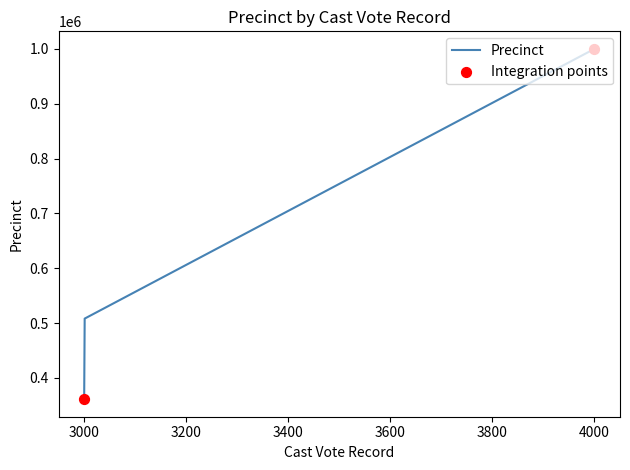

What is the difference between the second highest and minimum values?

147000